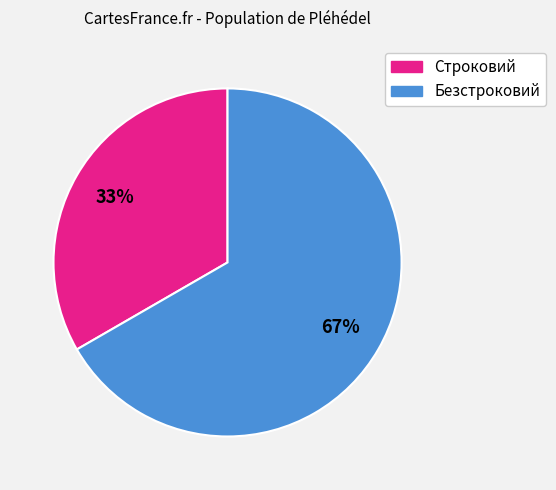

Between Безстроковий and Строковий, which is larger?

Безстроковий